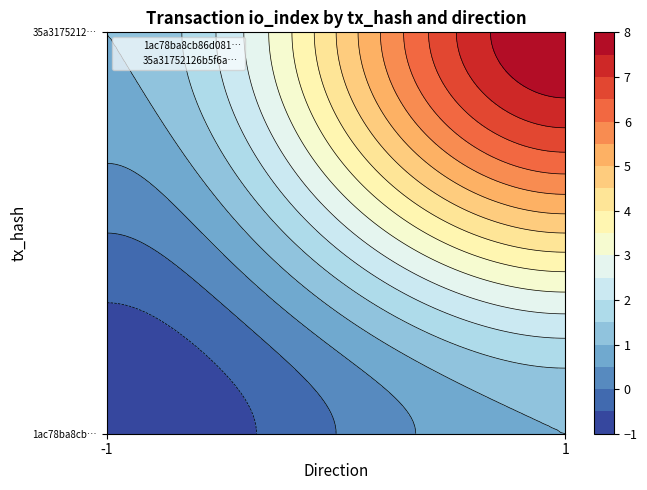

What is the maximum value for 35a31752126b5f6a2624264cbea8fc83c7d1029?

8